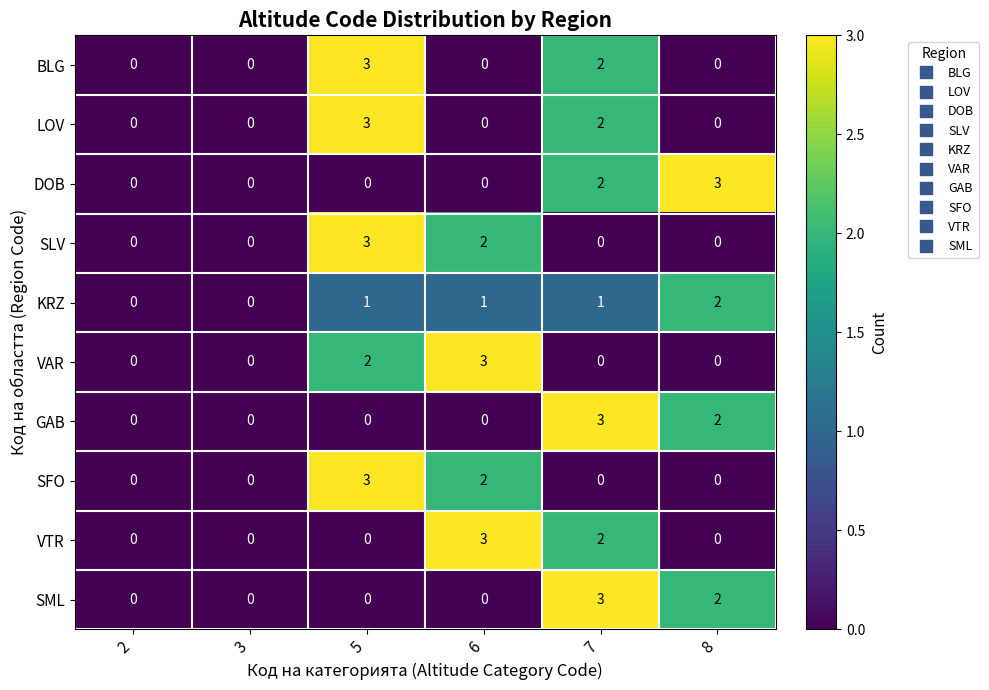

What is the highest value of the LOV series?

3